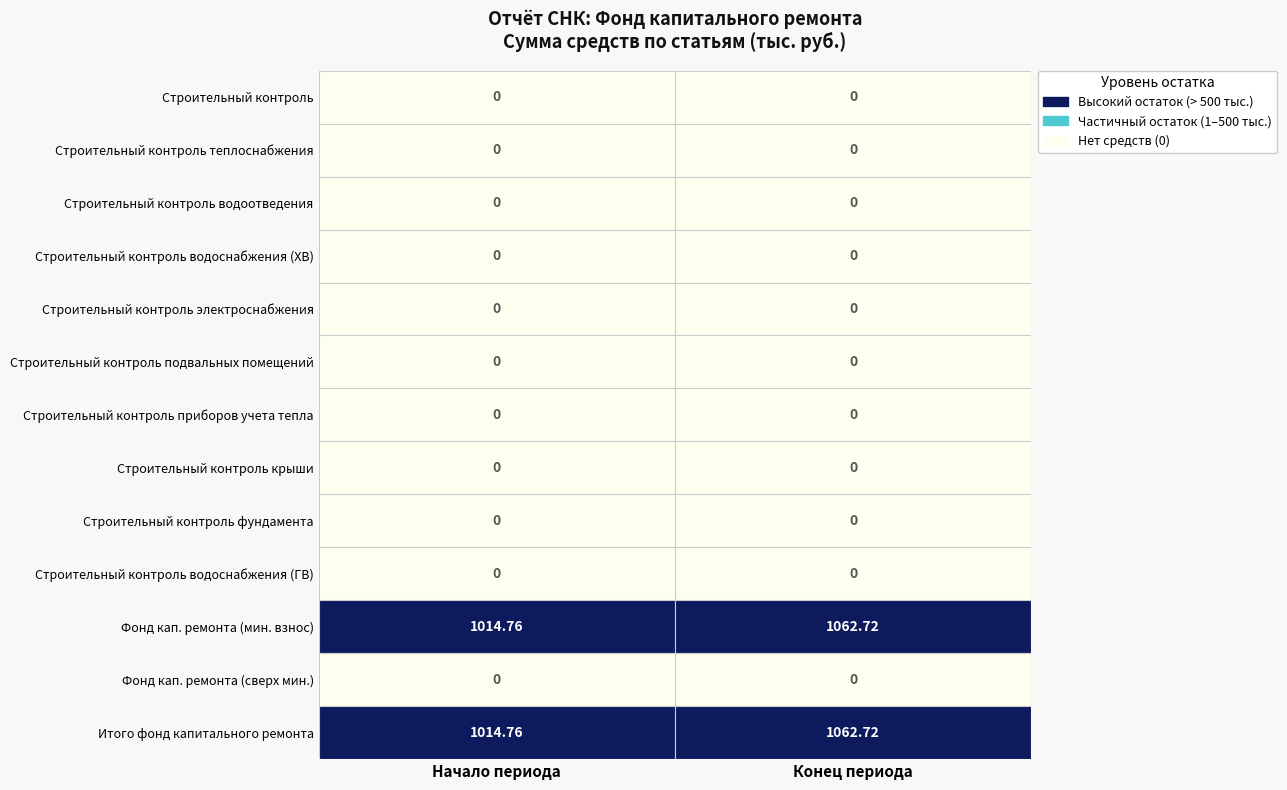

Reading right to left, what are all the values shown in this chart?

Строительный контроль: 0.0	0.0
Строительный контроль теплоснабжения: 0.0	0.0
Строительный контроль водоотведения: 0.0	0.0
Строительный контроль водоснабжения (ХВ): 0.0	0.0
Строительный контроль электроснабжения: 0.0	0.0
Строительный контроль подвальных помещений: 0.0	0.0
Строительный контроль приборов учета тепла: 0.0	0.0
Строительный контроль крыши: 0.0	0.0
Строительный контроль фундамента: 0.0	0.0
Строительный контроль водоснабжения (ГВ): 0.0	0.0
Фонд кап. ремонта (мин. взнос): 1062.7	1014.8
Фонд кап. ремонта (сверх мин.): 0.0	0.0
Итого фонд капитального ремонта: 1062.7	1014.8